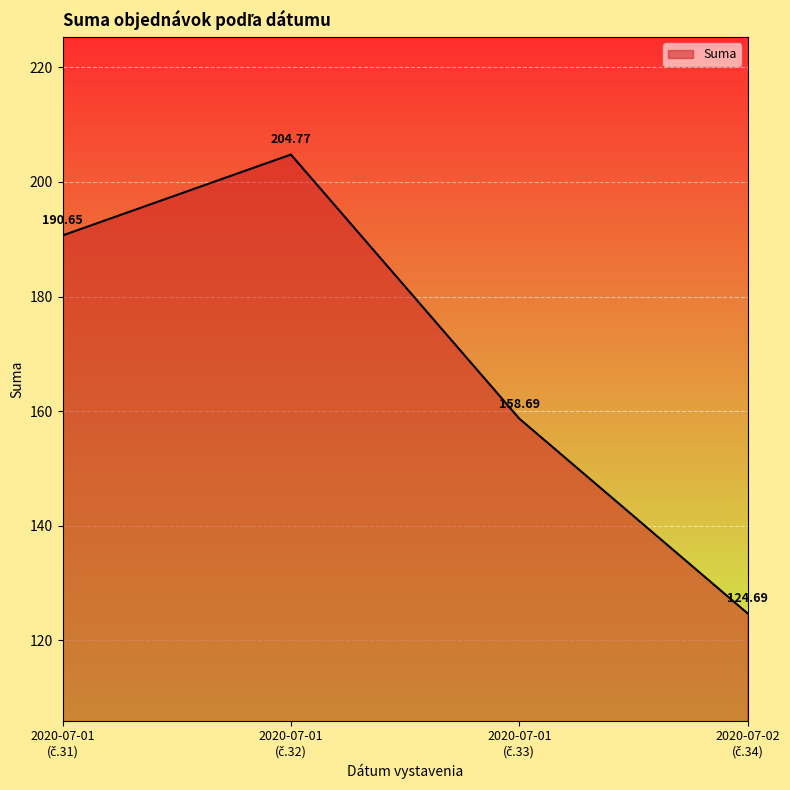

How many interior local peaks (higher than both neighbors) does the data have?

1